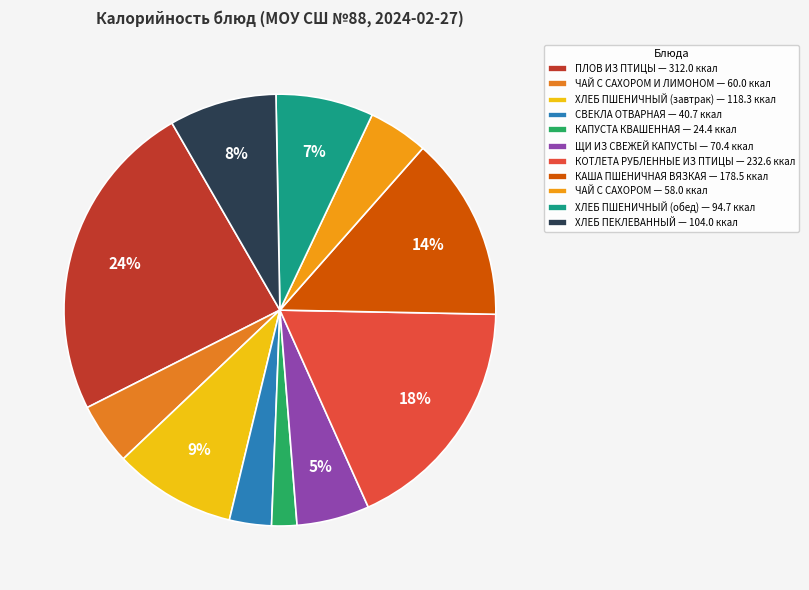

How many segments does this pie chart have?

11